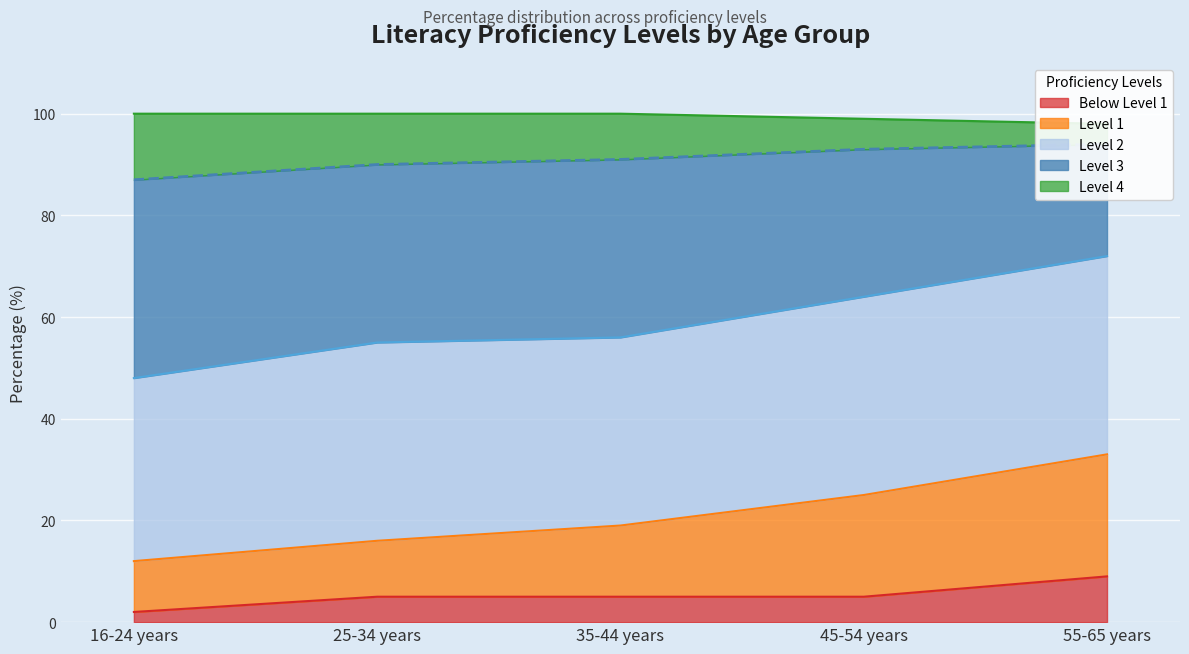

At which label is Level 1 closest to 22?

35-44 years